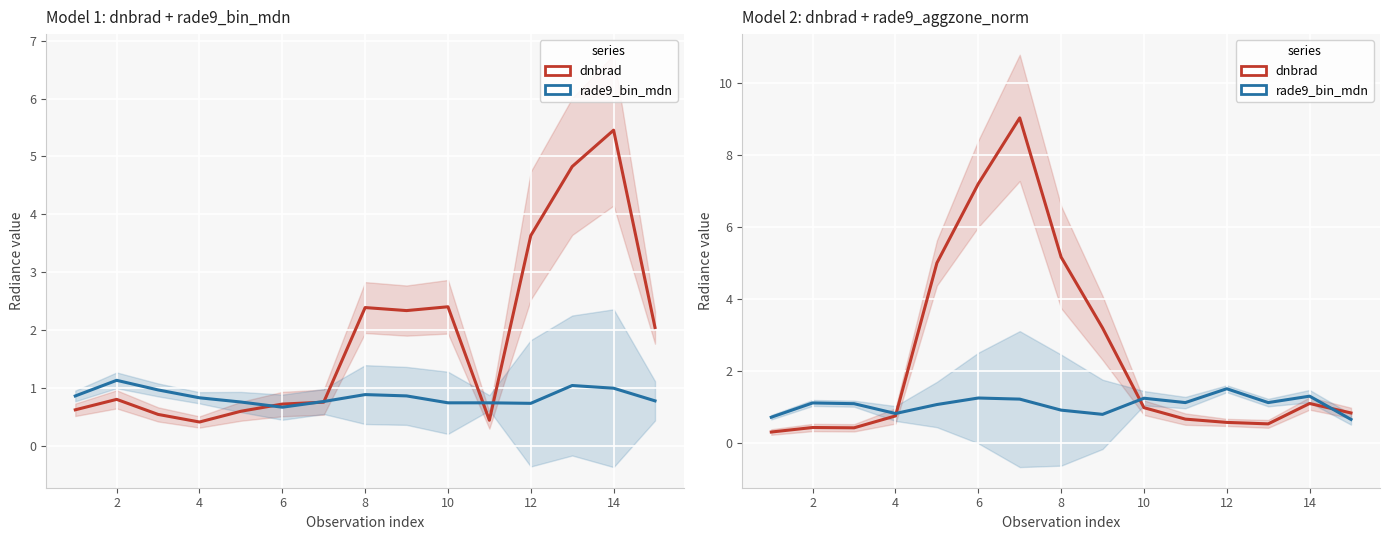

What is the total value across all series at 8?

6.1